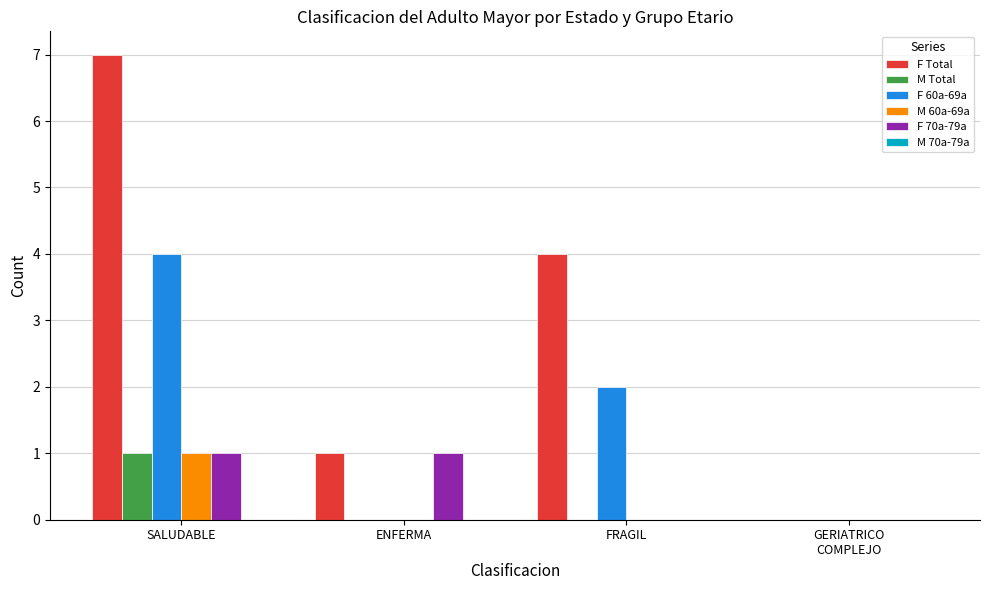

What is the greatest value displayed?

7